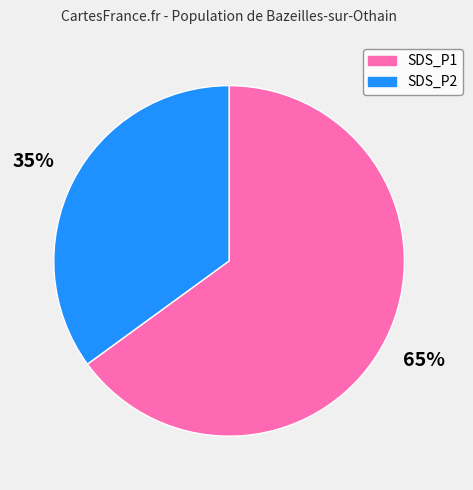

Does any single category account for the majority?

Yes